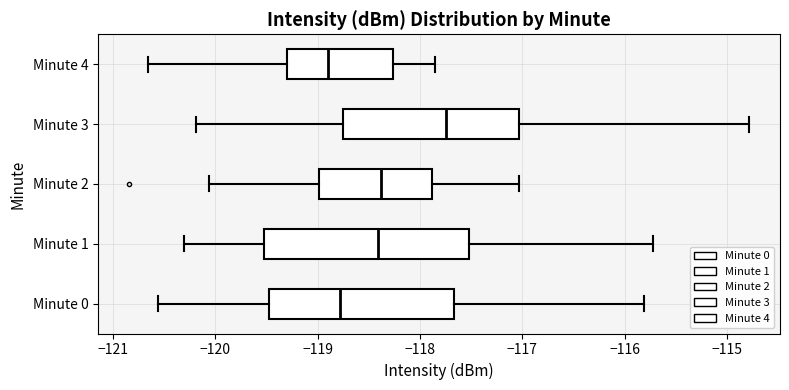

Which box's median line is the furthest to the right?

Minute 3